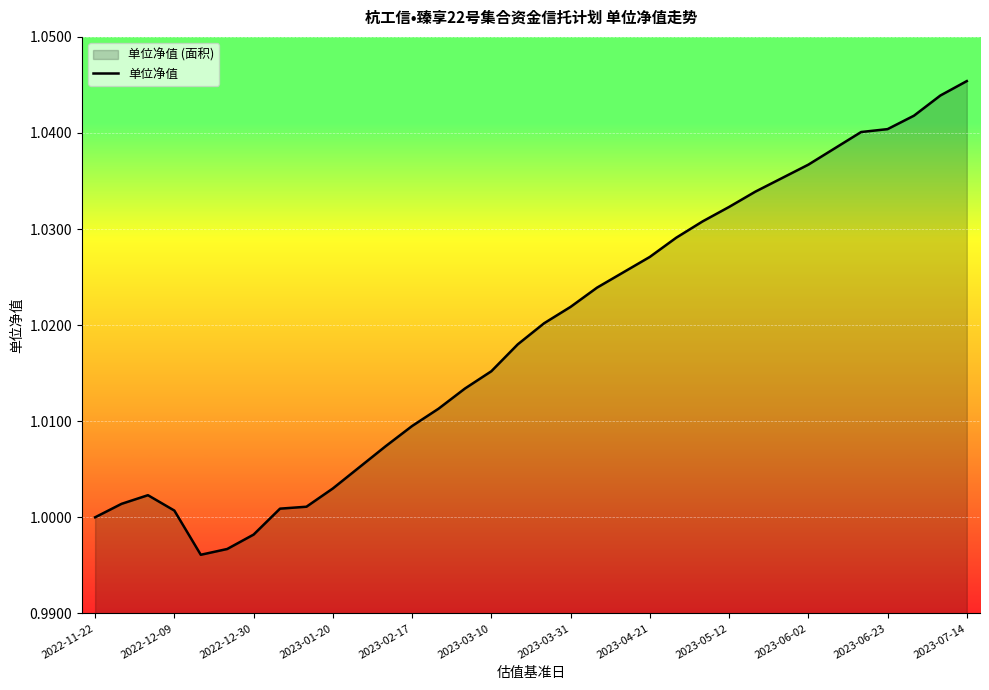

Which category has the highest value across all series?

2023-07-14